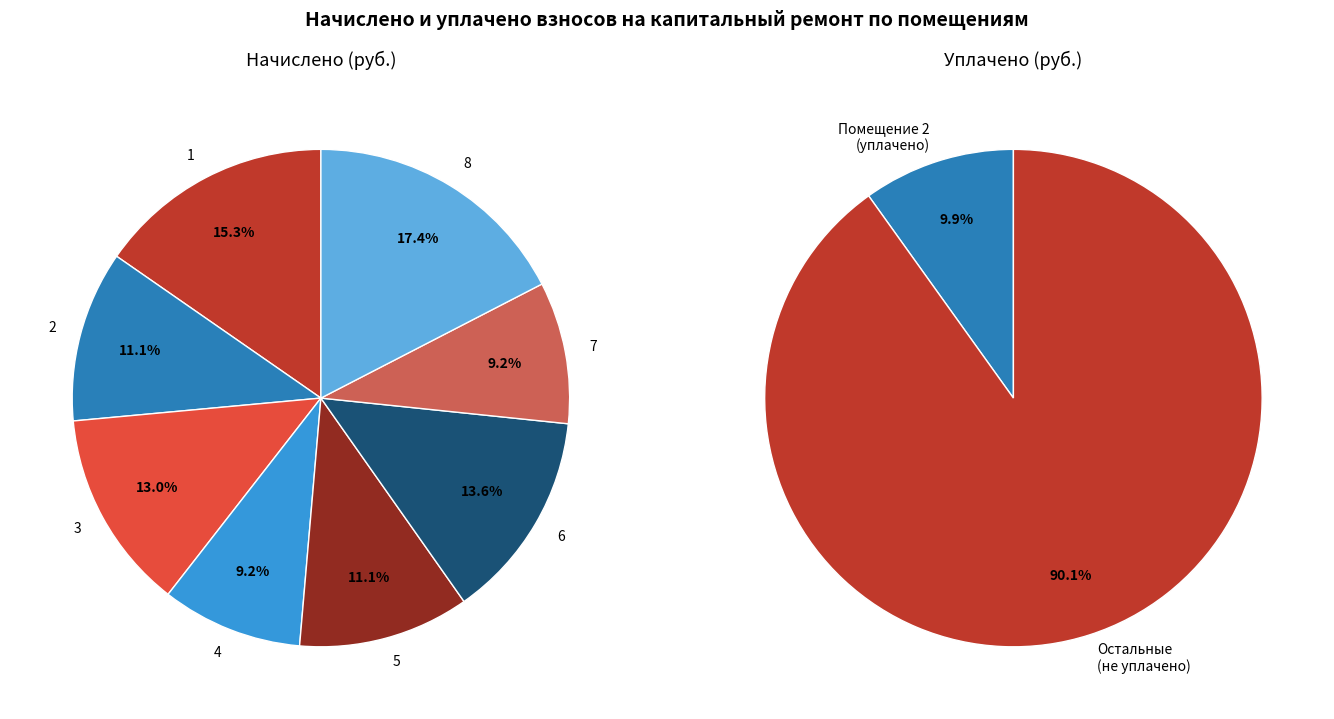

How many segments does this pie chart have?

8